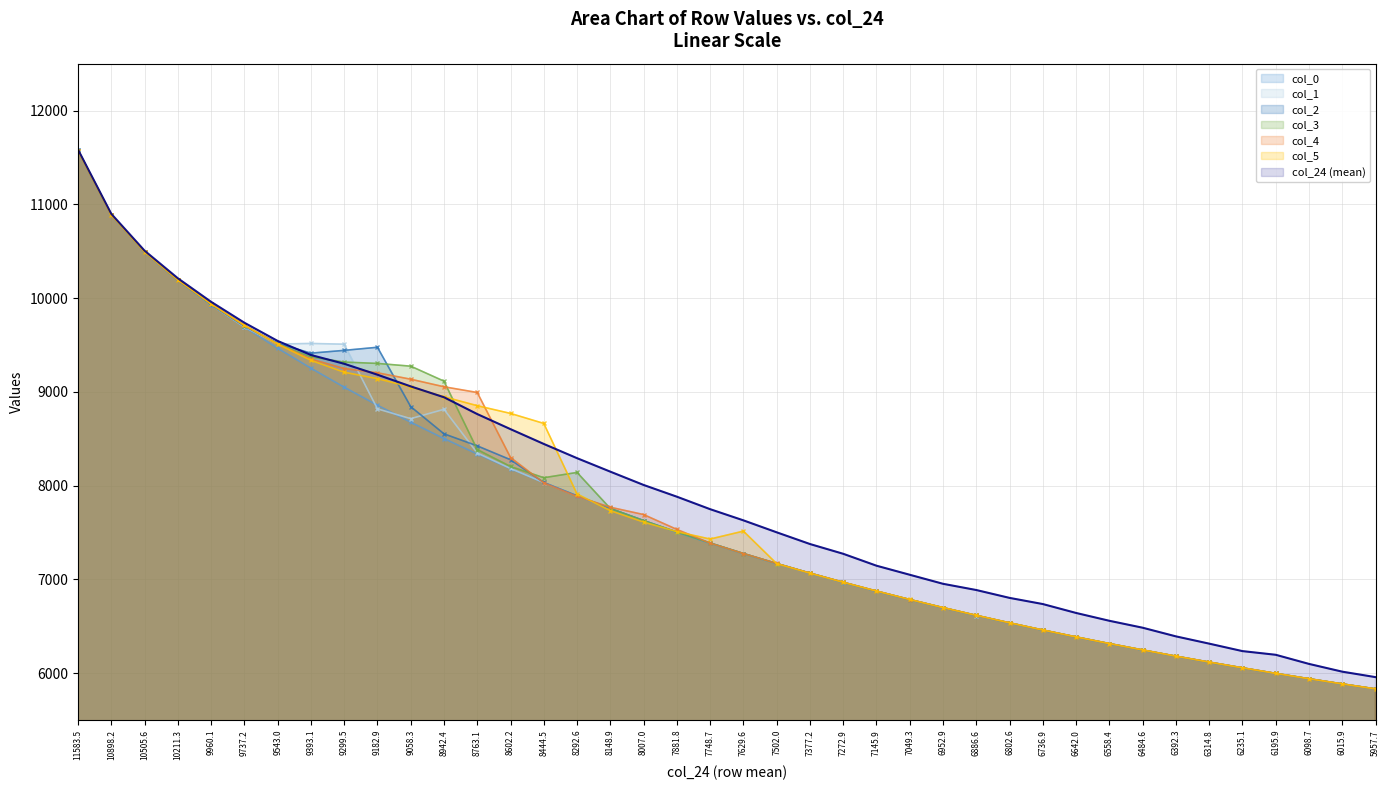

Does the chart have visible grid lines?

Yes